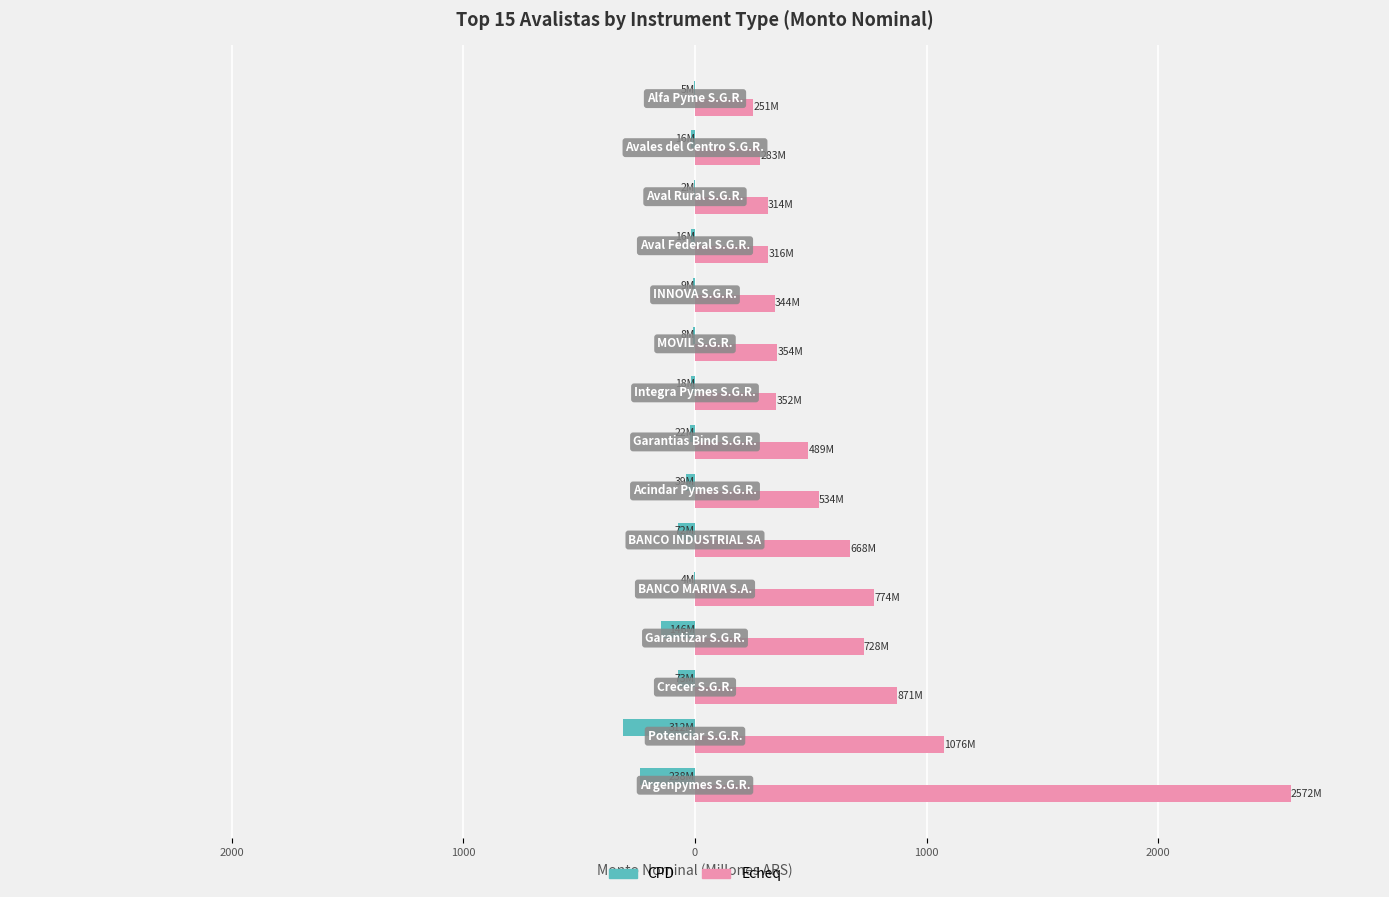

What are all the series names shown in the legend?

CPD, Echeq